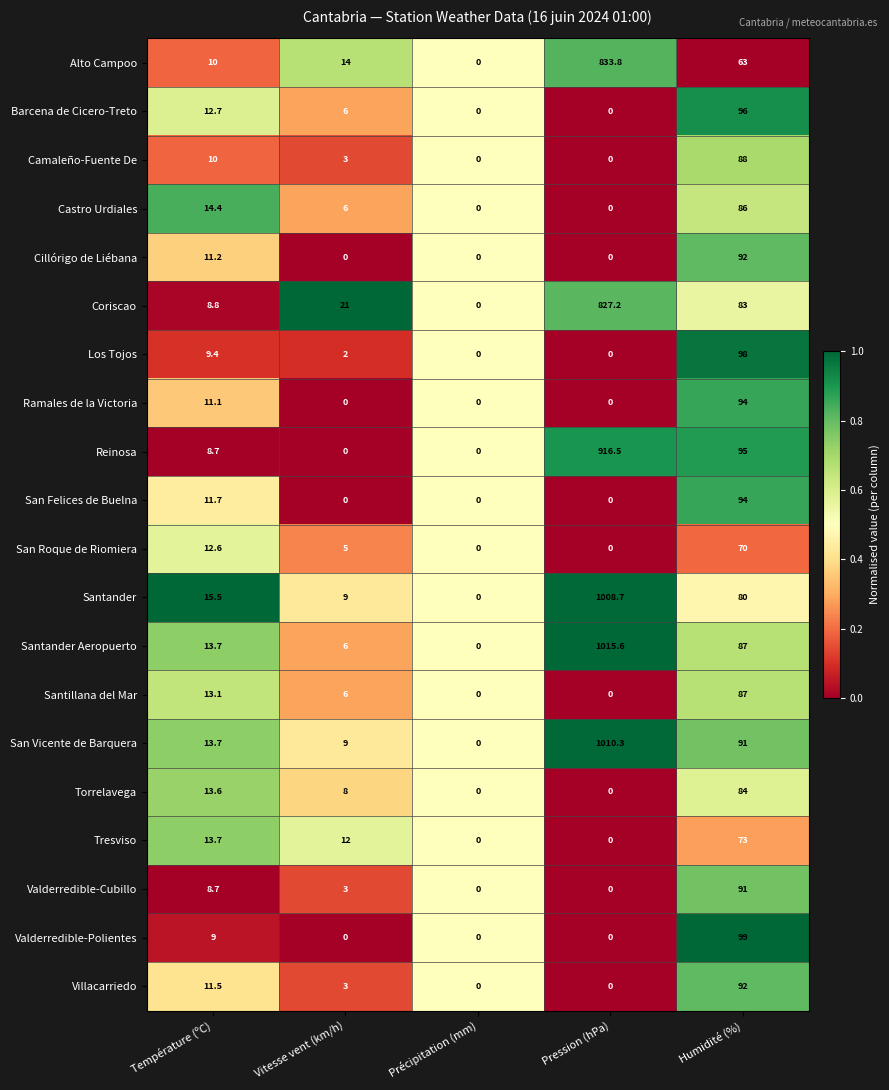

Is it true that Coriscao equals 494.7 at Pression (hPa)?

False